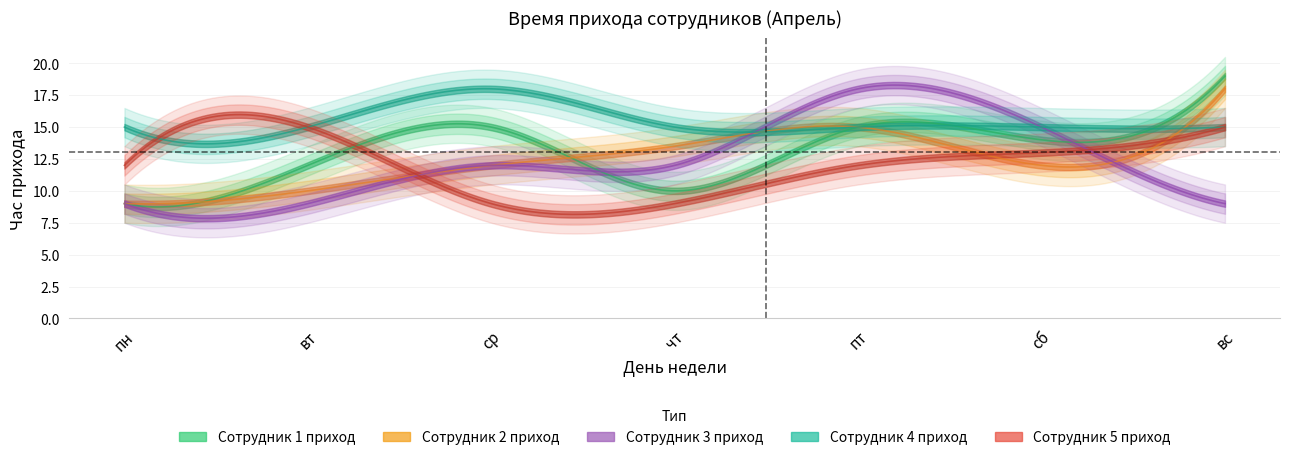

True or false: Сотрудник 4 приход and Сотрудник 3 приход intersect in this chart.

True